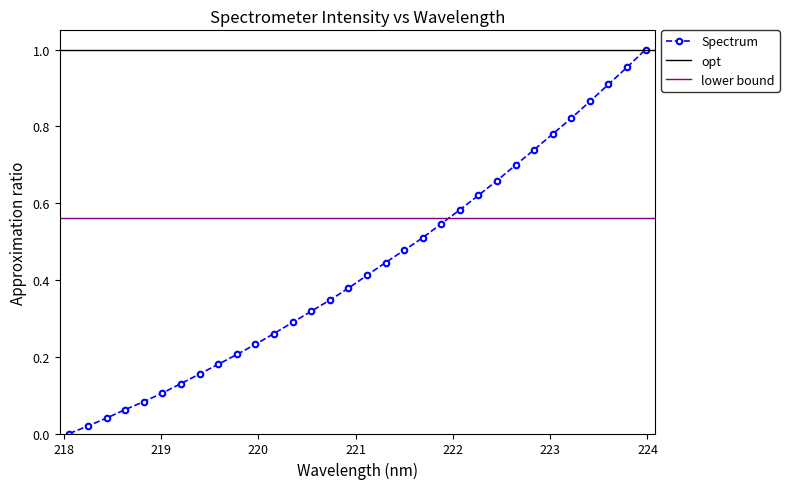

True or false: Spectrum has more than 2 points higher than both neighbors.

False